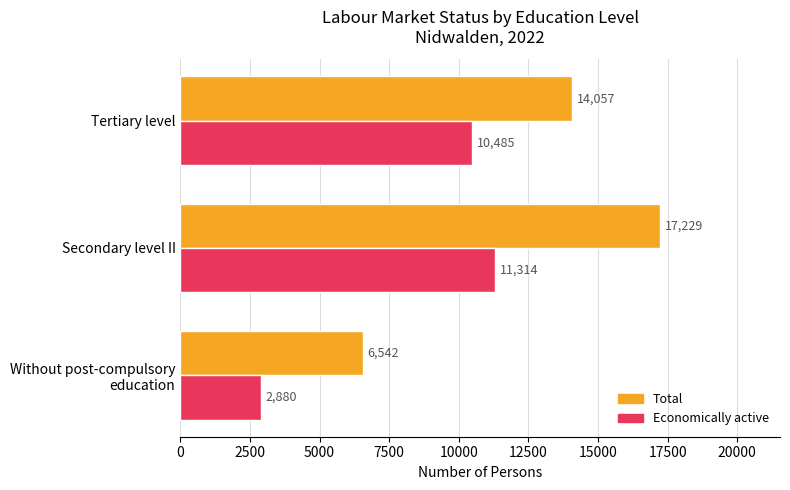

What is the lowest value of the Economically active series?

2880.4